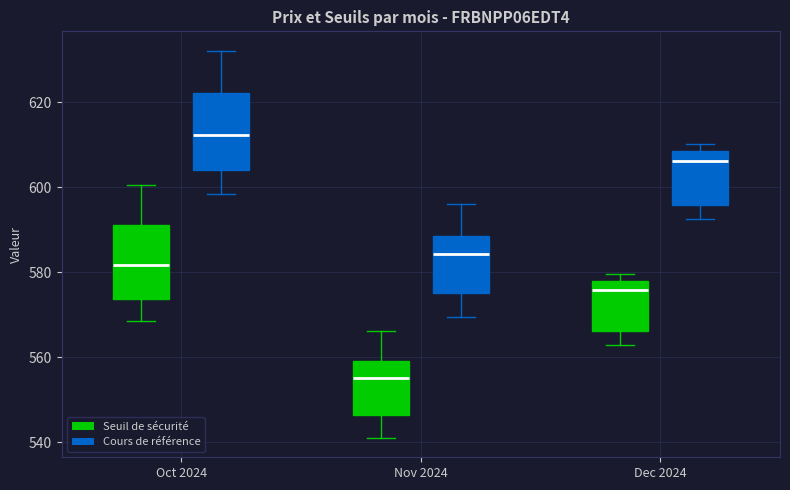

Reading left to right, read every box against the y-axis: the position of its median line, the range the box covers, and the ends of its whiskers. The values are not printed on the chart, so give them approximately, as read against the axis.

Oct 2024 (Seuil de sécurité): median 582, box 574 to 592, whiskers 568 to 600
Oct 2024 (Cours de référence): median 612, box 604 to 622, whiskers 598 to 632
Nov 2024 (Seuil de sécurité): median 556, box 546 to 560, whiskers 542 to 566
Nov 2024 (Cours de référence): median 584, box 576 to 588, whiskers 570 to 596
Dec 2024 (Seuil de sécurité): median 576, box 566 to 578, whiskers 562 to 580
Dec 2024 (Cours de référence): median 606, box 596 to 608, whiskers 592 to 610